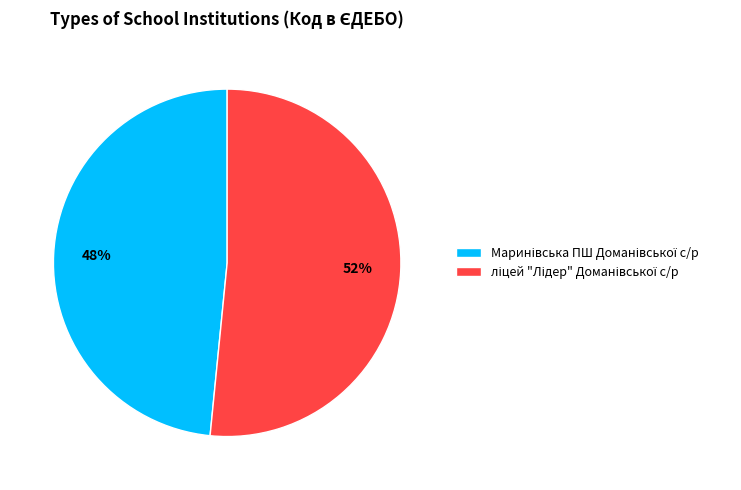

To the nearest percent, what is the average slice percentage?

50%